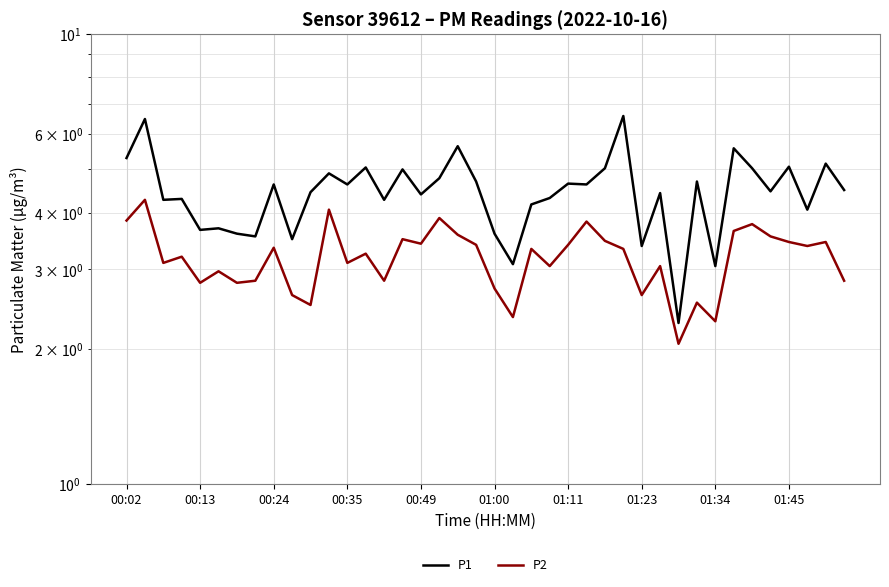

Is the value of P2 at 14 greater than the value of P1 at 00:13?

No